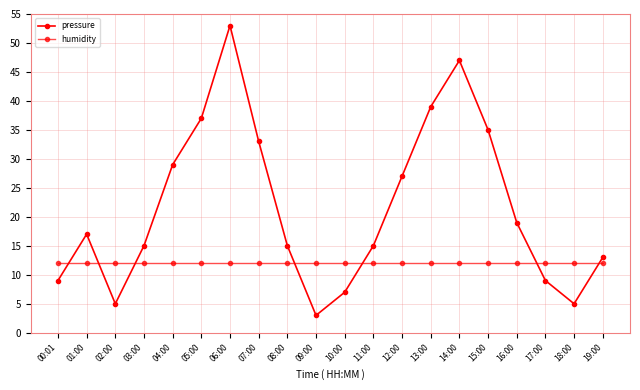

At which label does pressure reach its peak?

06:00